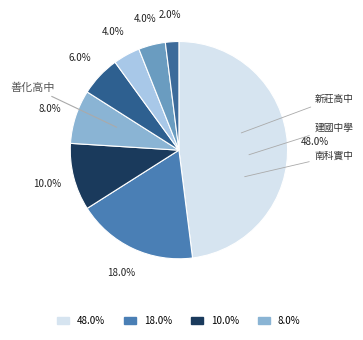

Count the number of slices in the pie.

8